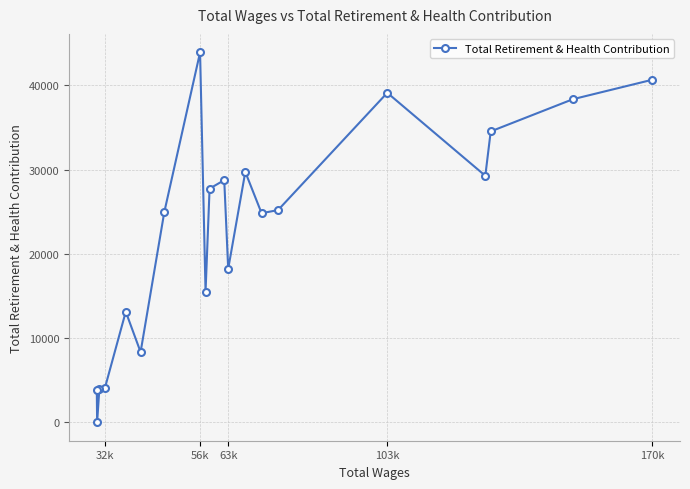

What is the greatest value displayed?

43917